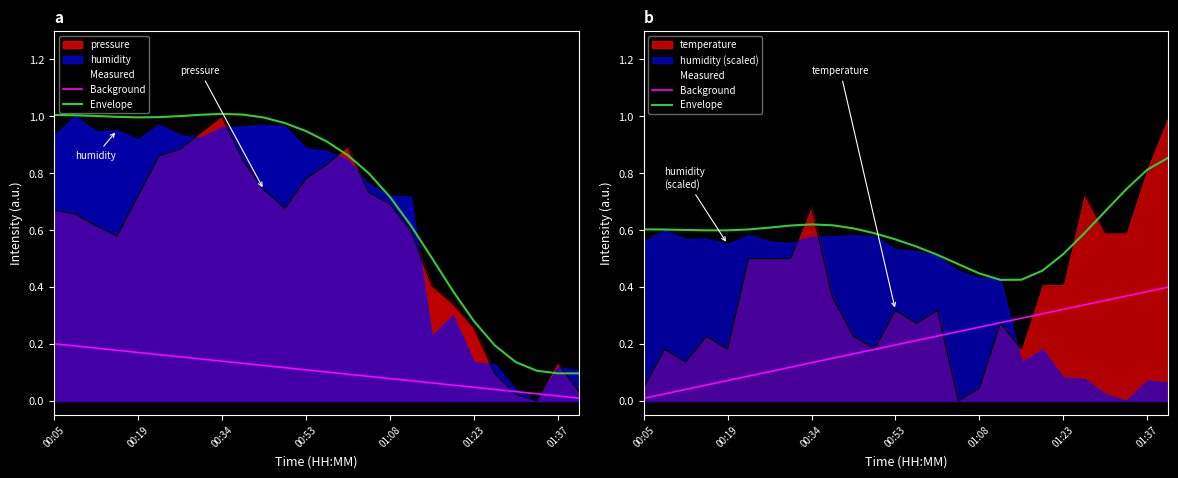

Count the number of data series in this chart.

3